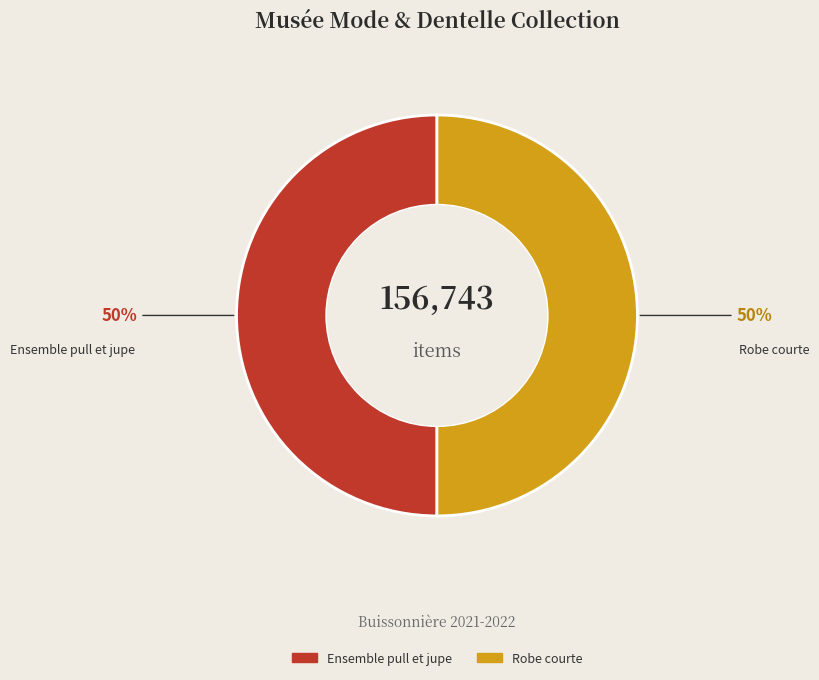

Do Robe courte and Ensemble pull et jupe together represent more than half of the pie?

Yes